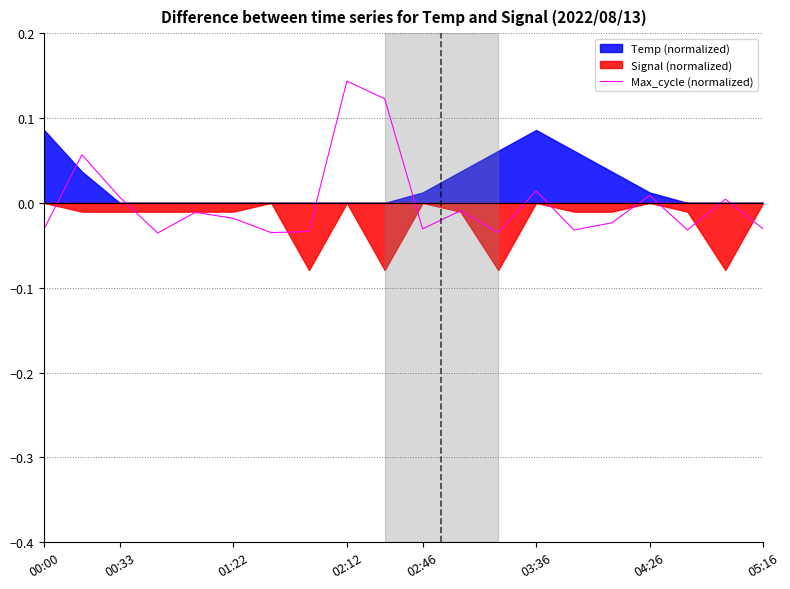

Which category has the highest value in the Max_cycle (normalized) series?

02:12